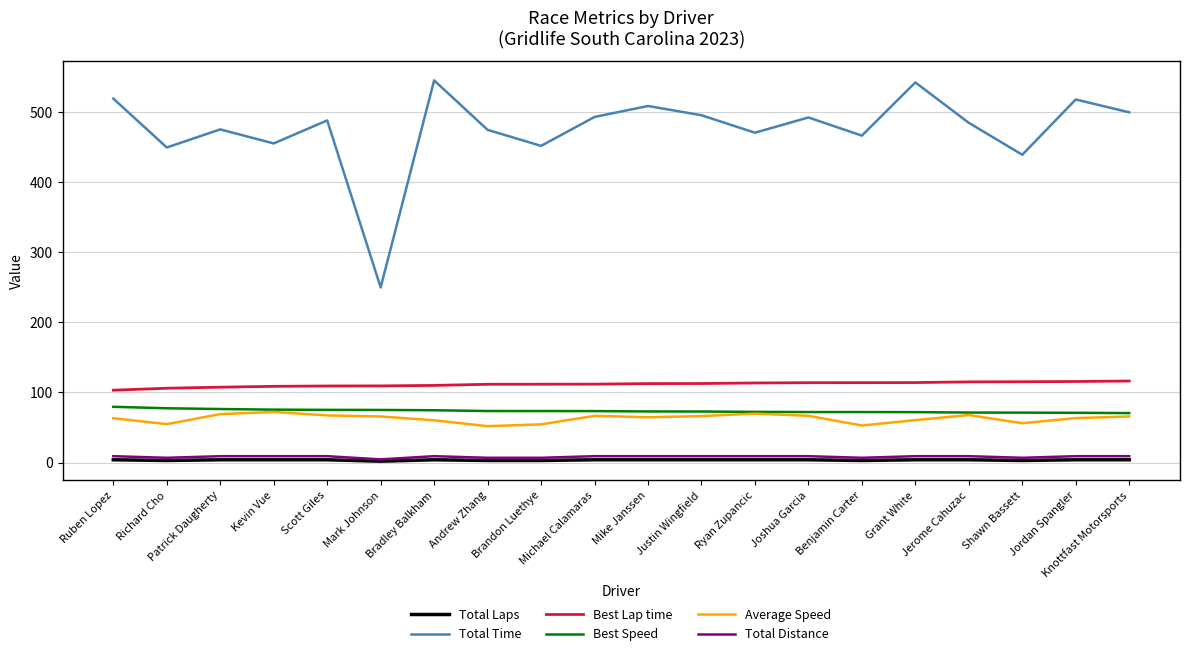

What is the maximum value shown in the chart?

544.8